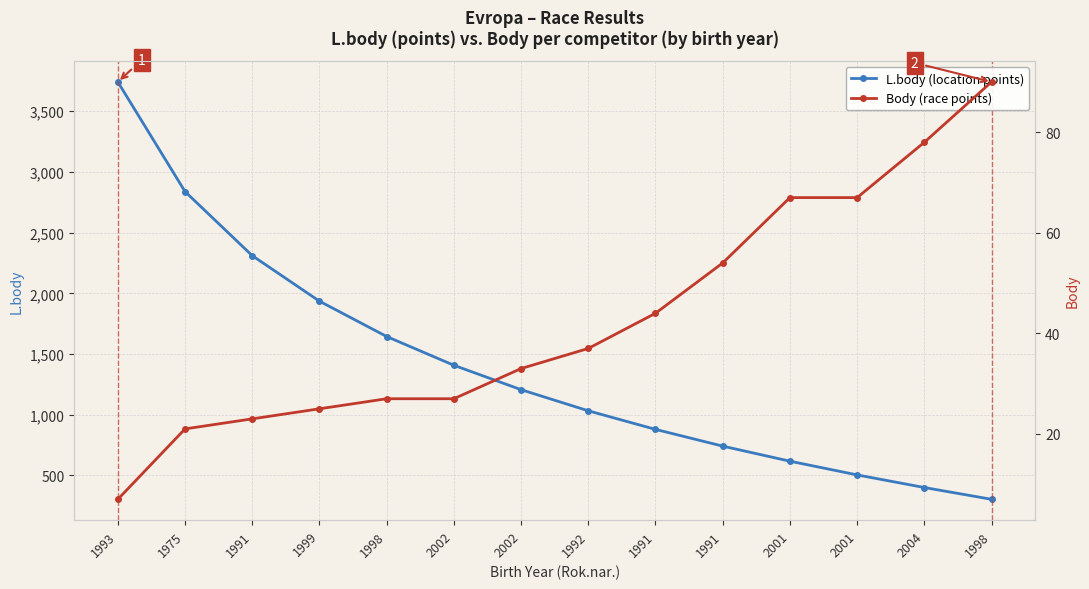

What is the label of the 10th point from the right?

1998